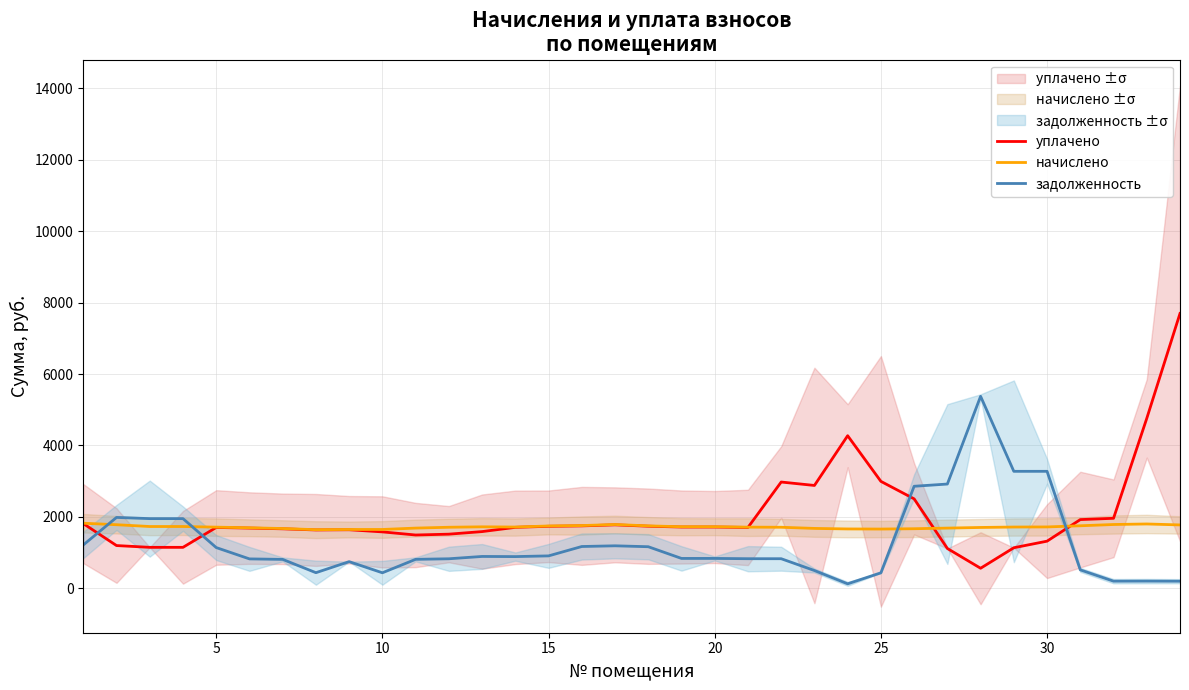

What are all the series names shown in the legend?

уплачено, начислено, задолженность